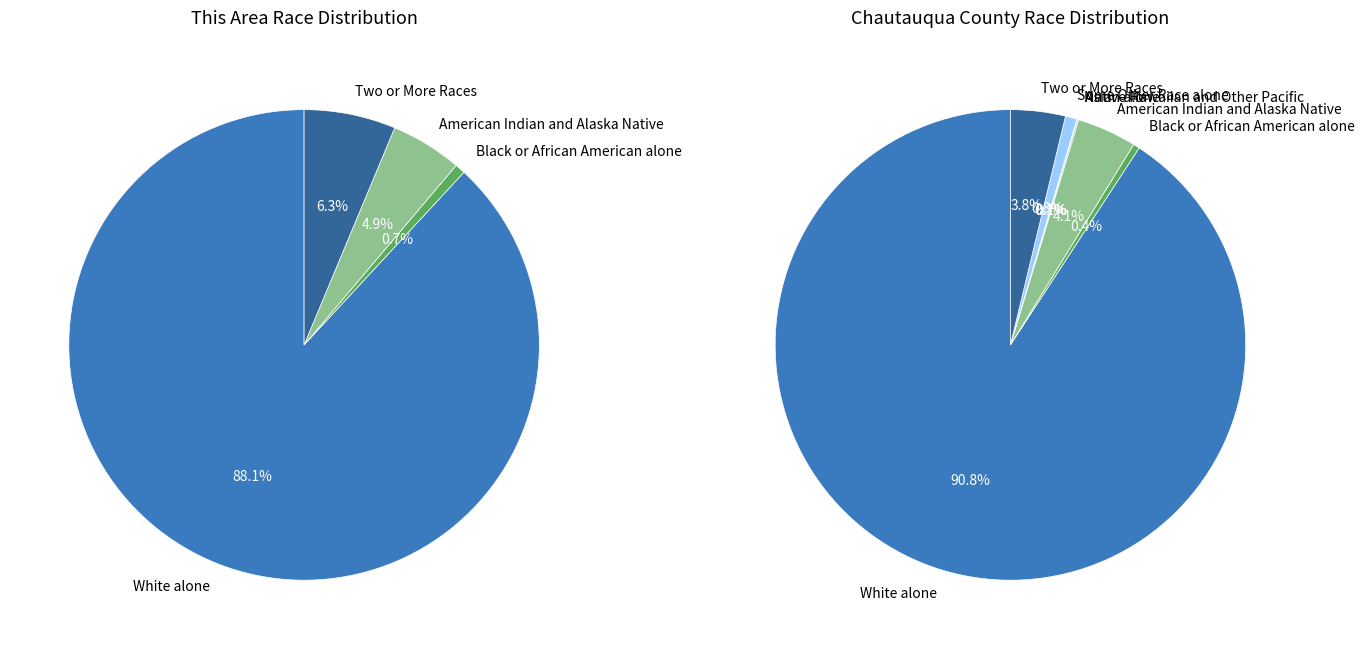

Rank the categories by value from lowest to highest.

Asian alone, Native Hawaiian and Other Pacific, Some Other Race alone, Black or African American alone, American Indian and Alaska Native, Two or More Races, White alone